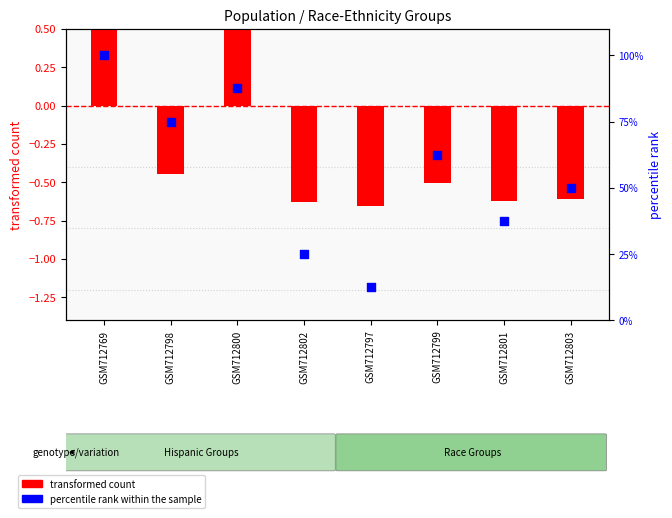

What is the total value across all series at GSM712803?

49.4